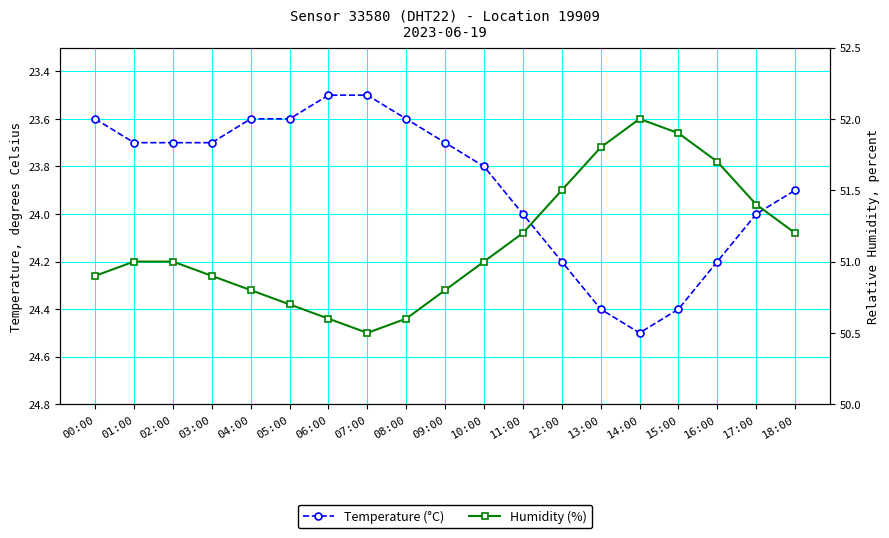

What is the smallest value displayed?

23.5